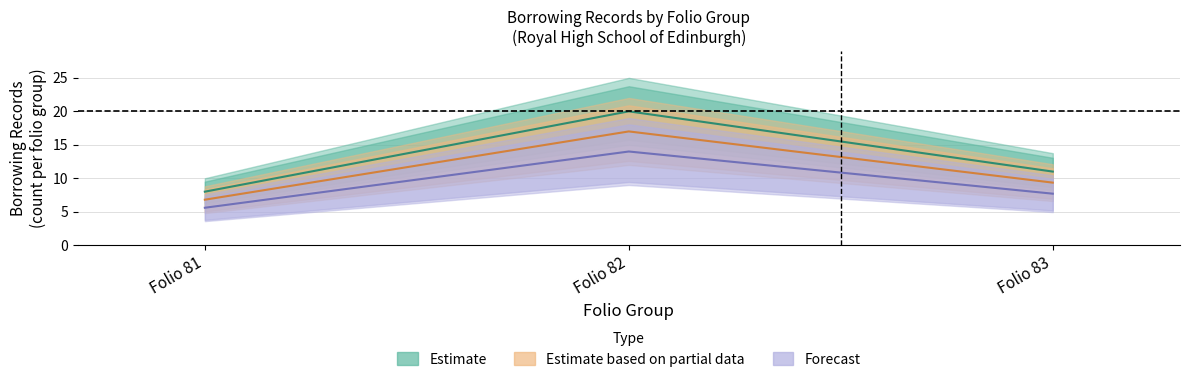

Which series has the widest spread of values?

Estimate